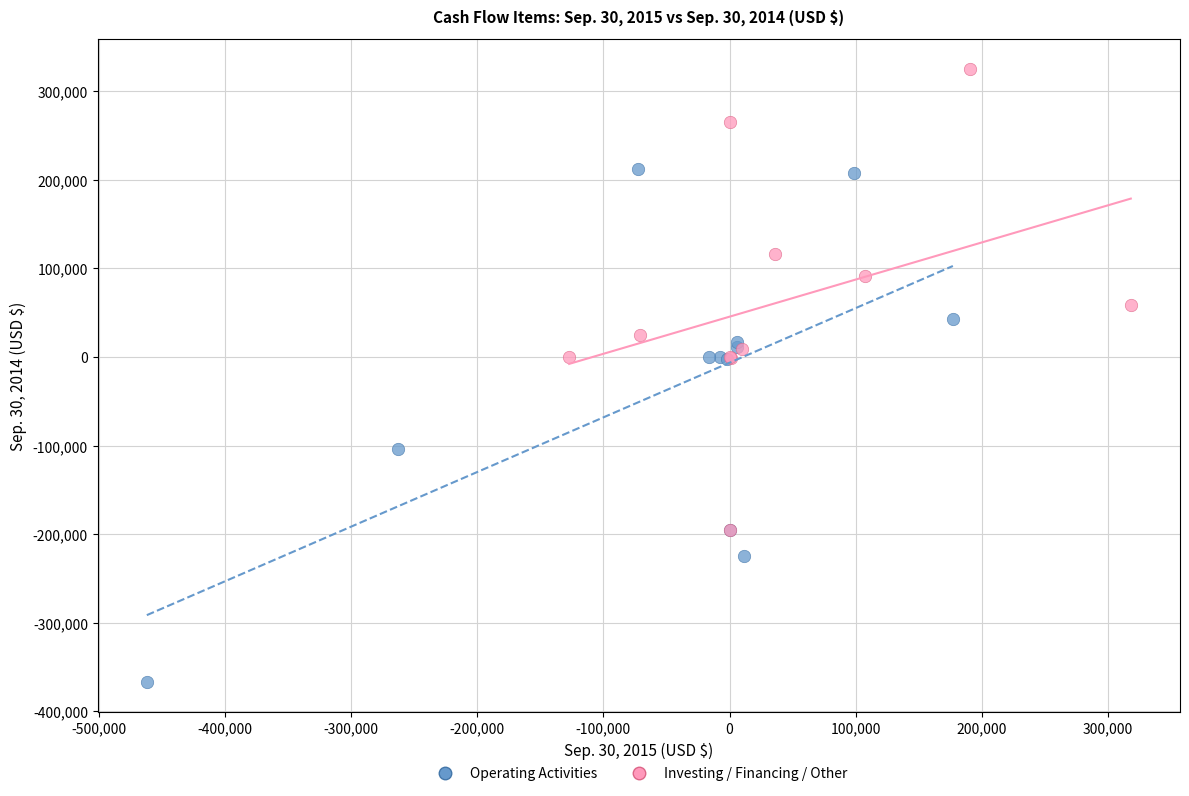

Which series reaches the minimum Y coordinate?

Operating Activities